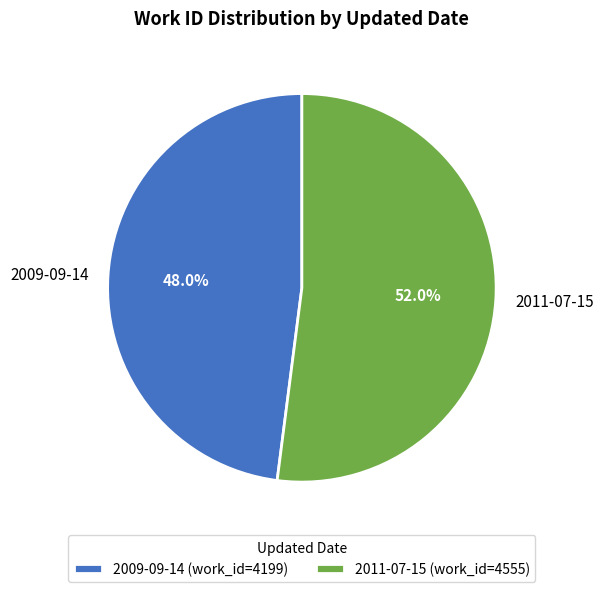

Count the number of slices in the pie.

2